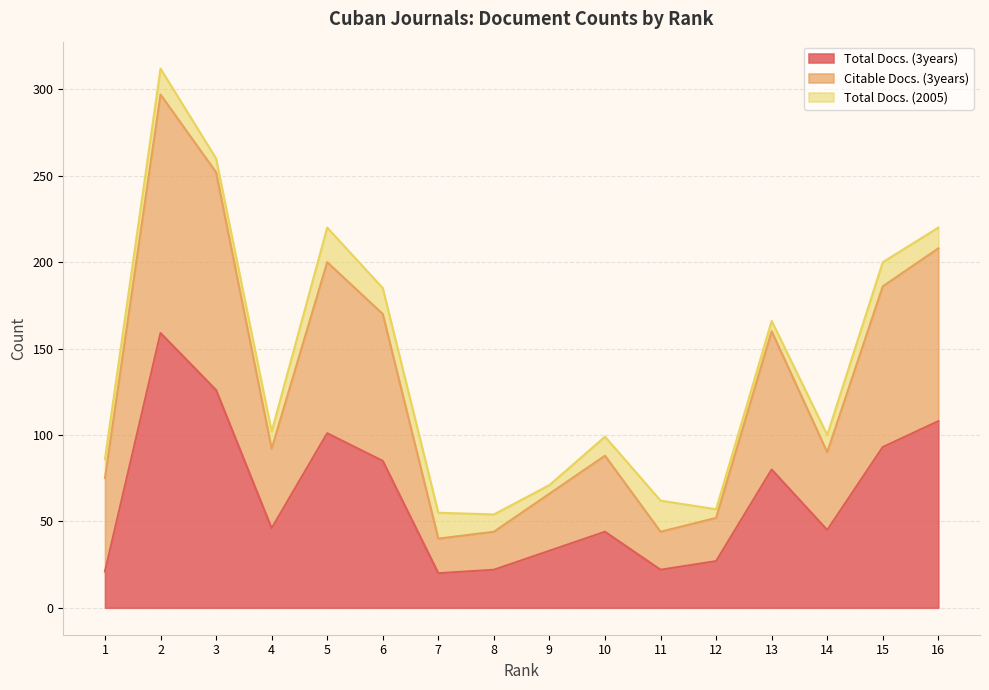

Does the chart display data point markers on the line(s)?

No